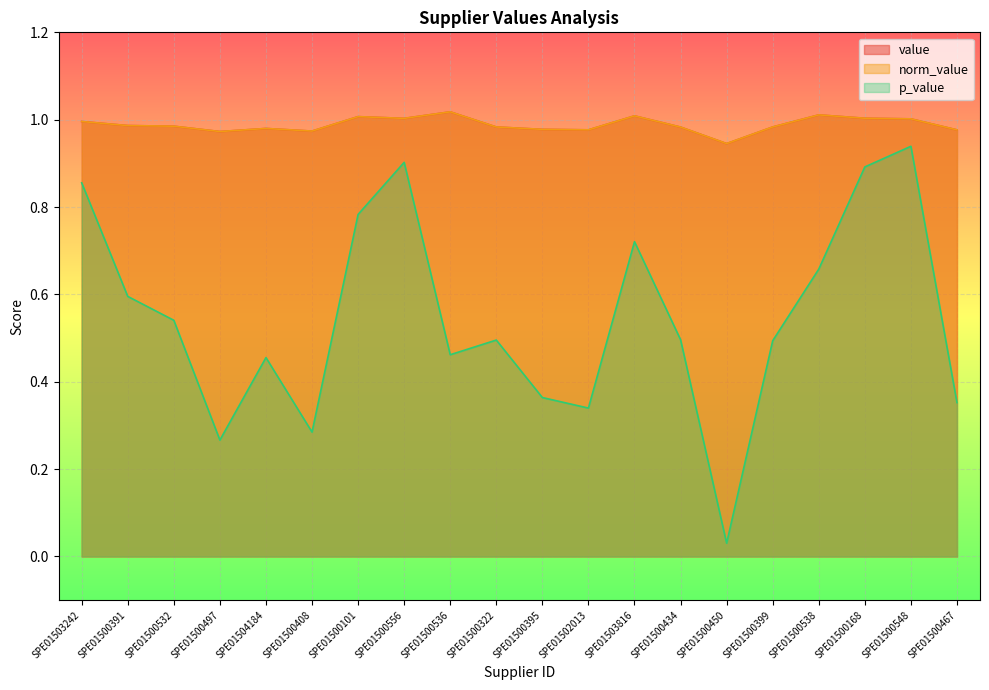

Reading left to right, extract all data points from this chart.

value: 1.0	1.0	1.0	1.0	1.0	1.0	1.0	1.0	1.0	1.0	1.0	1.0	1.0	1.0	0.9	1.0	1.0	1.0	1.0	1.0
norm_value: 1.0	1.0	1.0	1.0	1.0	1.0	1.0	1.0	1.0	1.0	1.0	1.0	1.0	1.0	0.9	1.0	1.0	1.0	1.0	1.0
p_value: 0.9	0.6	0.5	0.3	0.5	0.3	0.8	0.9	0.5	0.5	0.4	0.3	0.7	0.5	0.0	0.5	0.7	0.9	0.9	0.4